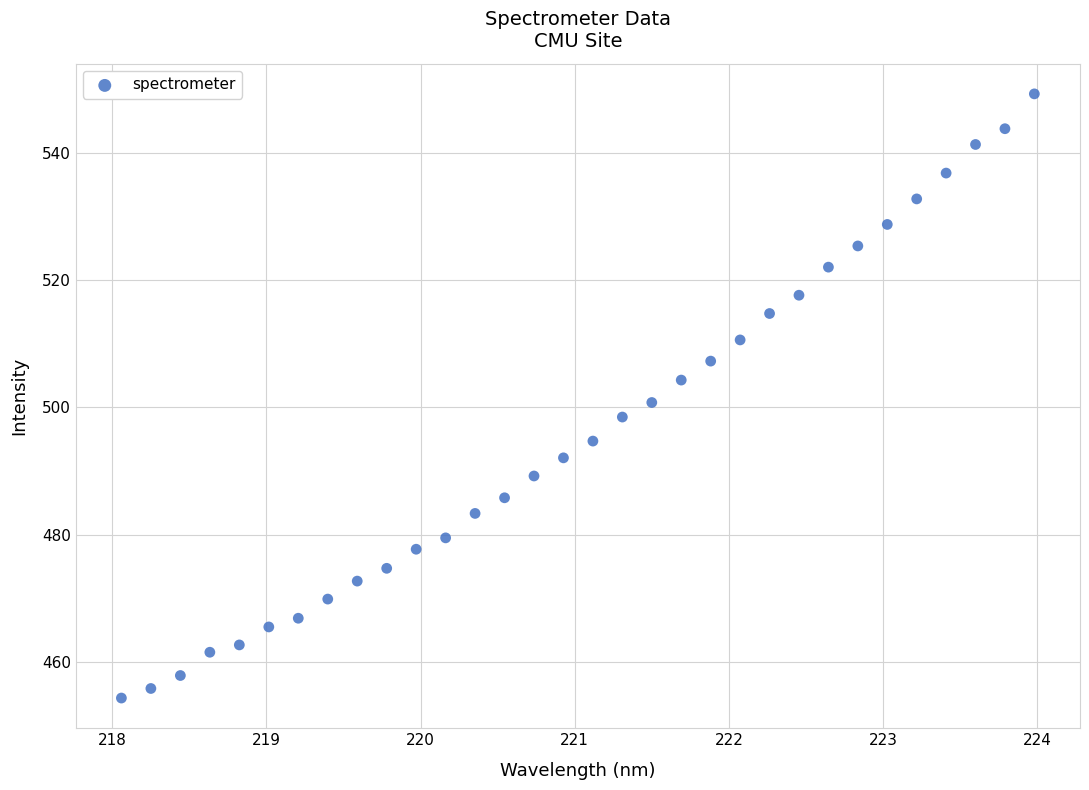

What is the range of Y values (max minus min)?

95.0